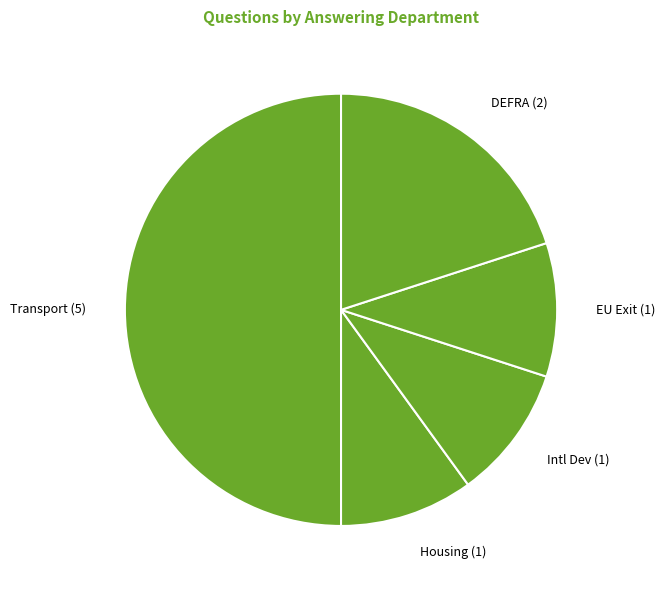

Count the number of slices in the pie.

5